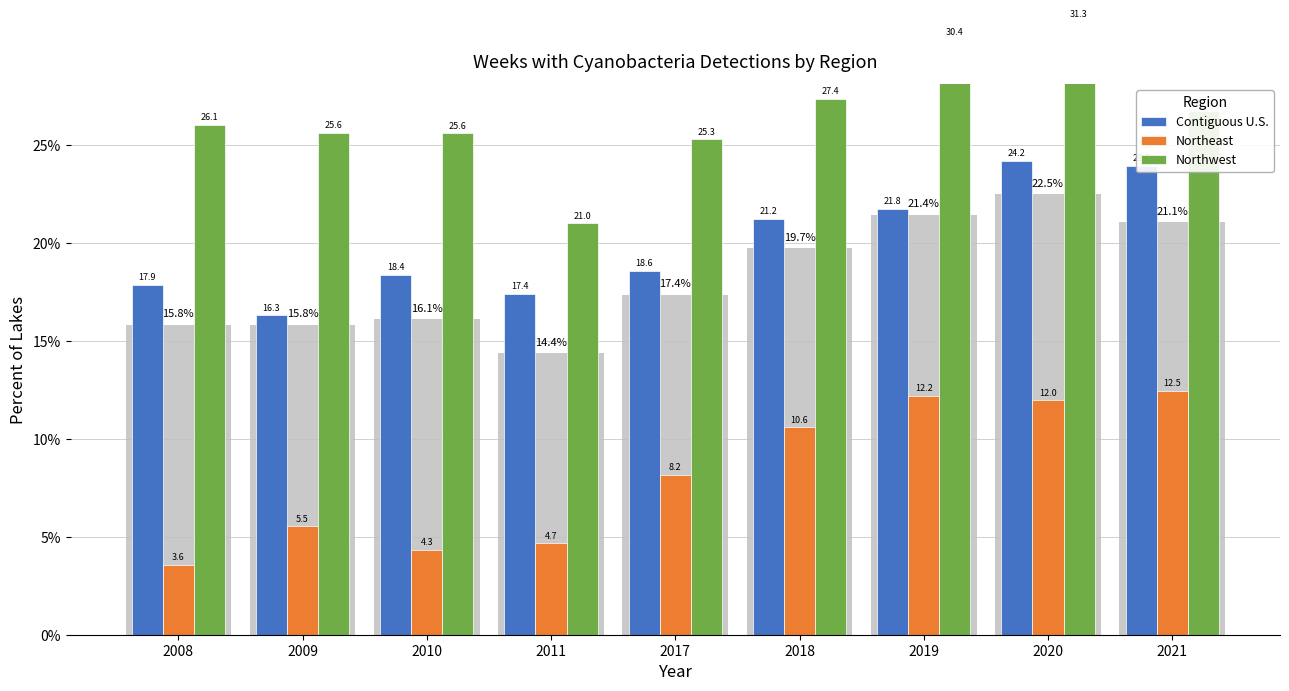

Is the value of Northwest at 2008 greater than the value of Northeast at 2017?

Yes